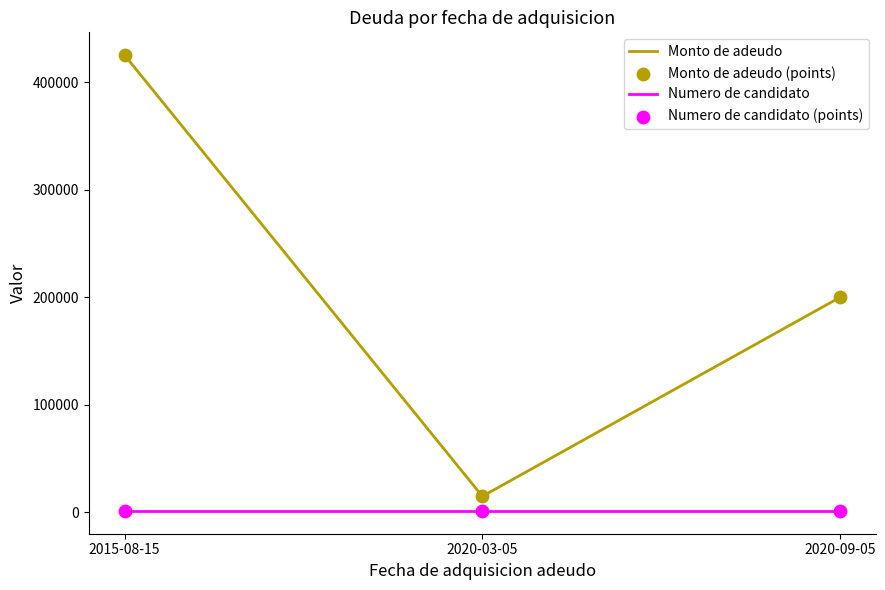

At which category is the sum across all series the highest?

2015-08-15